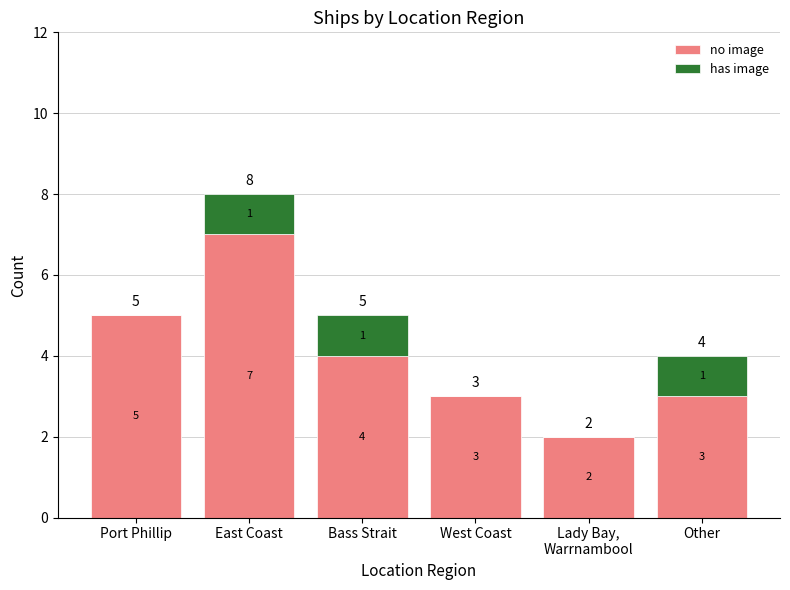

Where does the no image series first go above 4?

Port Phillip